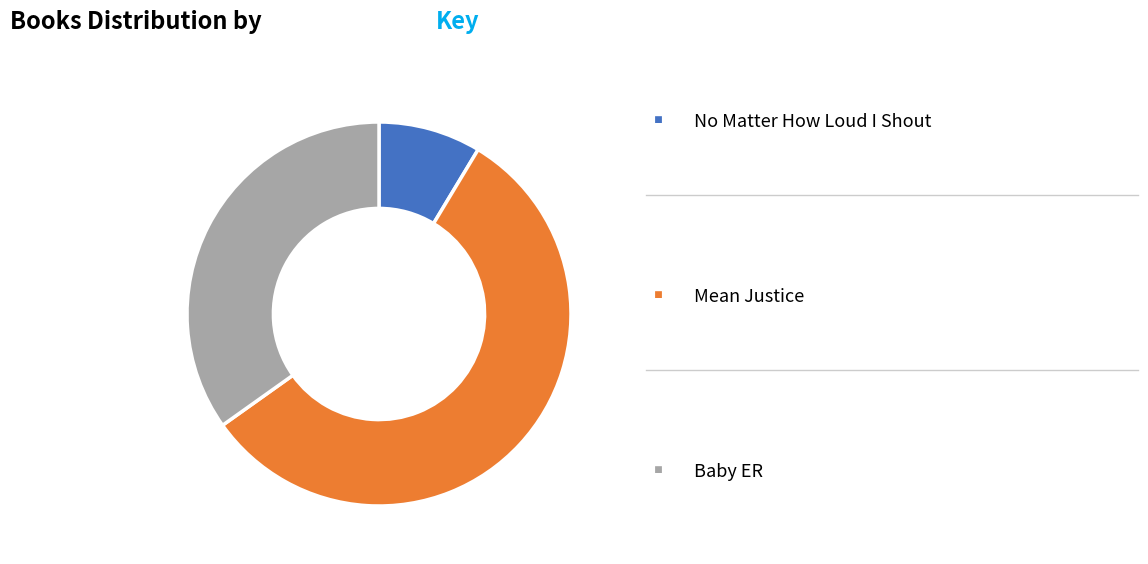

Is there any slice that represents more than half of the pie?

Yes